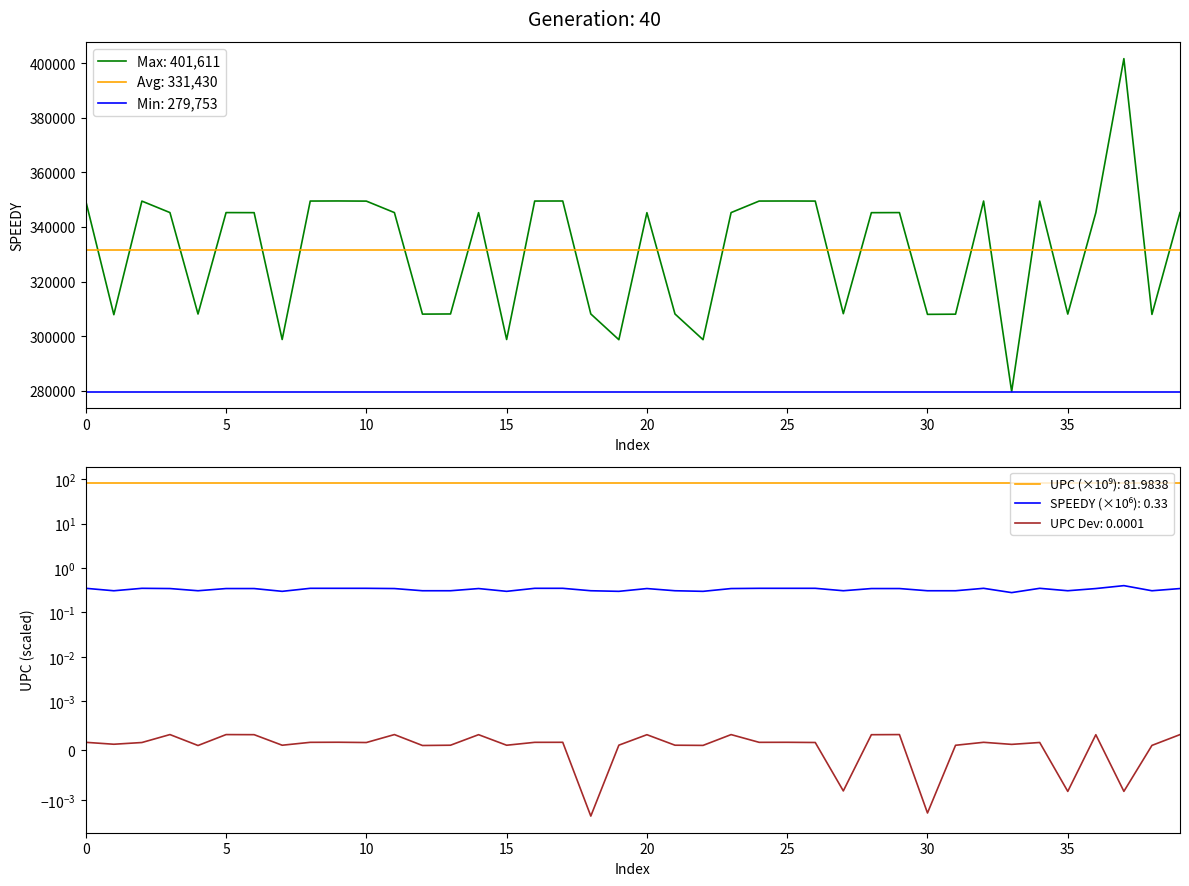

What is the maximum value for Min: 279,753?

279753.0